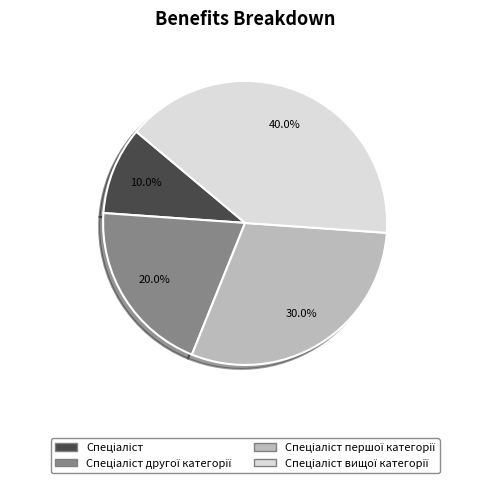

Is there any slice that represents more than half of the pie?

No